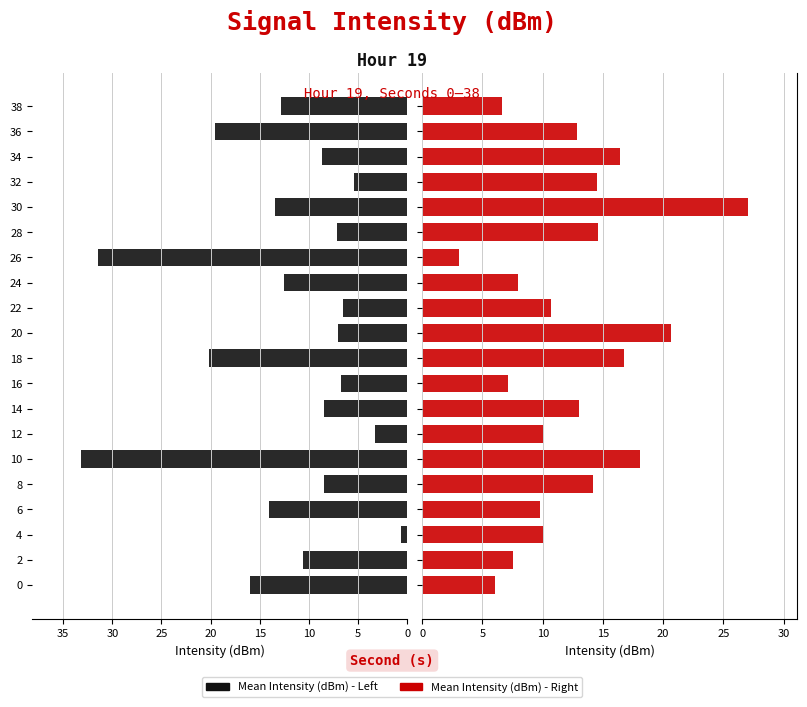

Are the bars horizontal?

Yes